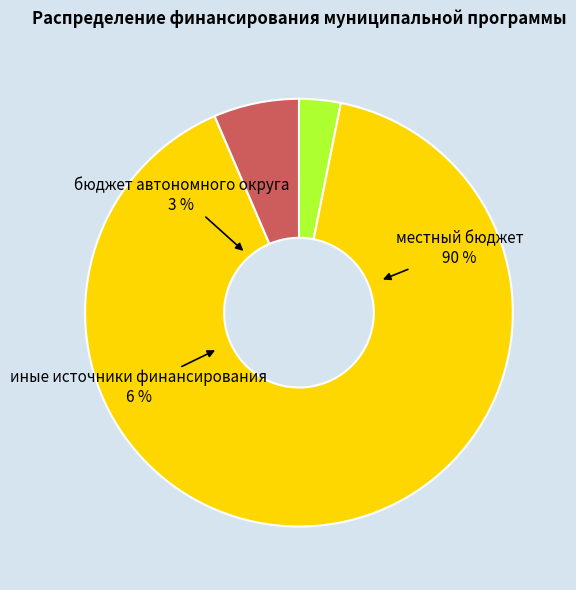

How many slices are in this pie chart?

3